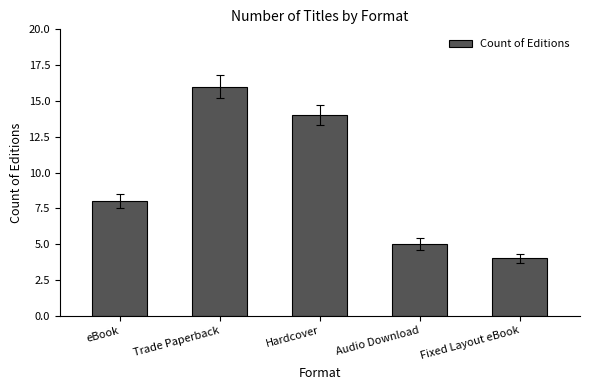

What is the smallest value displayed?

4